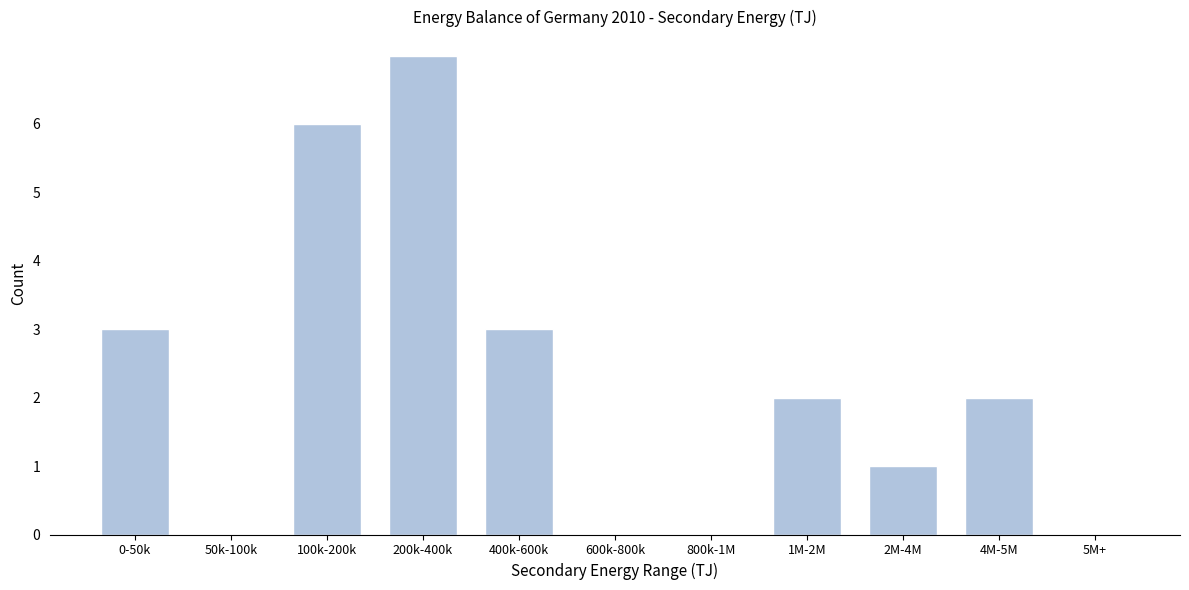

Reading left to right, what are all the values shown in this chart?

0-50k=3	50k-100k=0	100k-200k=6	200k-400k=7	400k-600k=3	600k-800k=0	800k-1M=0	1M-2M=2	2M-4M=1	4M-5M=2	5M+=0